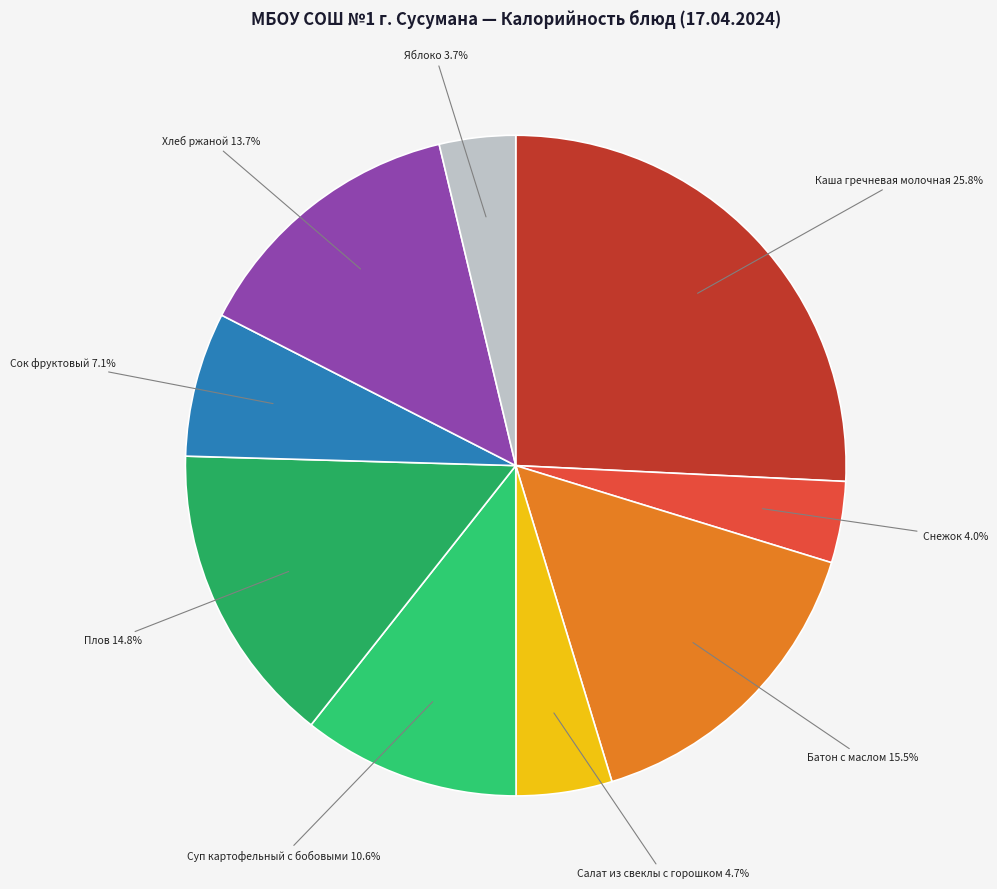

Rank the categories by value from highest to lowest.

Каша гречневая молочная, Батон с маслом, Плов, Хлеб ржаной, Суп картофельный с бобовыми, Сок фруктовый, Салат из свеклы с горошком, Снежок, Яблоко